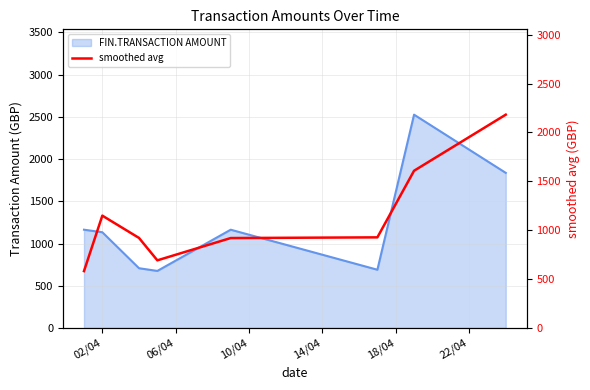

How many data points does each series have?

8